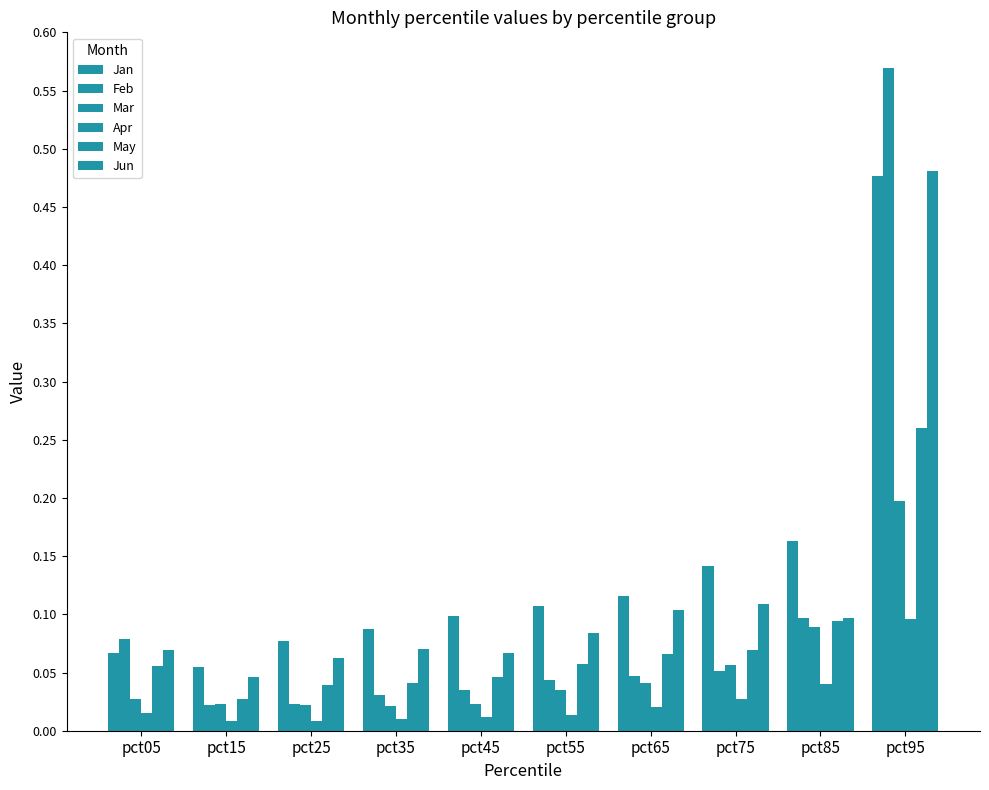

What is the maximum value for Feb?

0.6